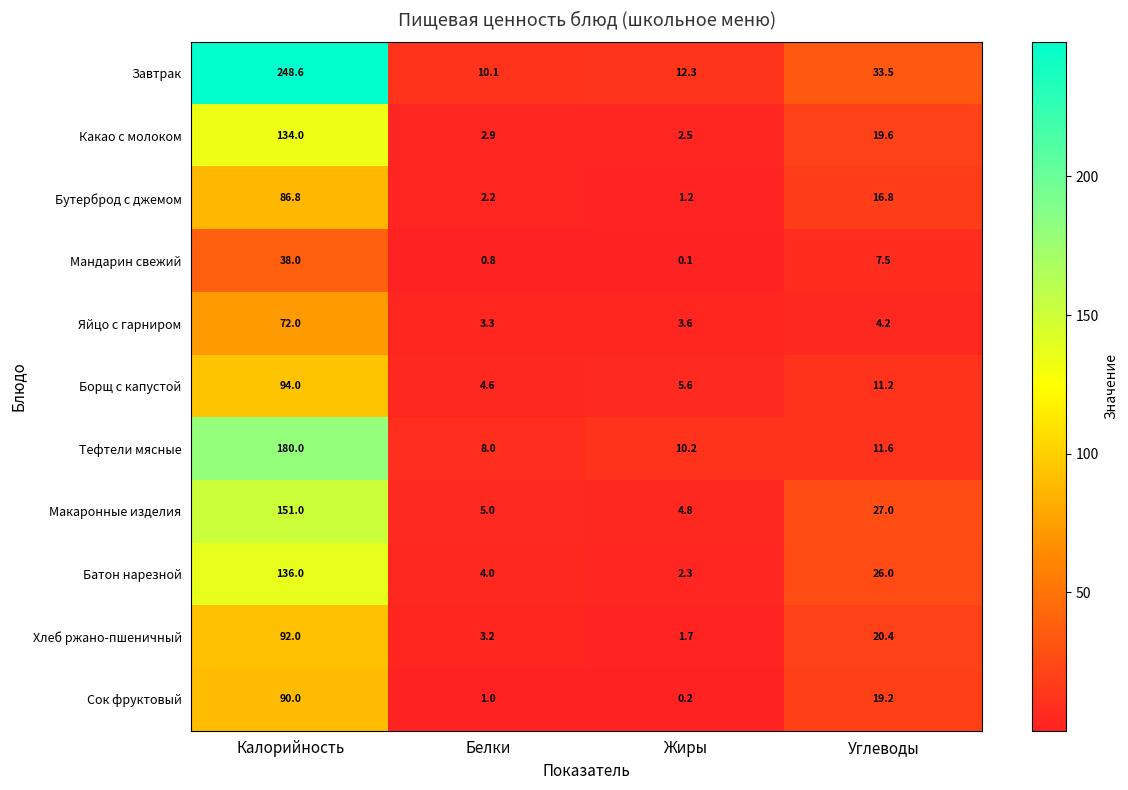

Is the value of Мандарин свежий at Углеводы greater than the value of Сок фруктовый at Калорийность?

No